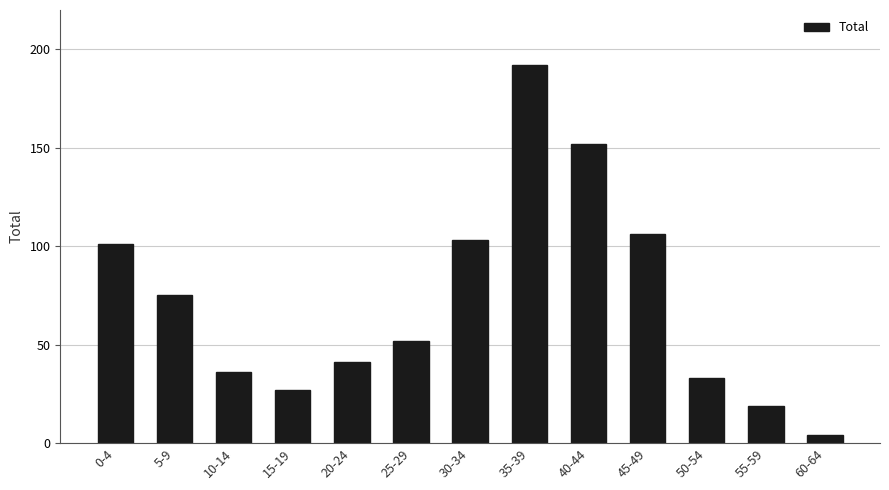

Reading left to right, what are all the values shown in this chart?

101	75	36	27	41	52	103	192	152	106	33	19	4